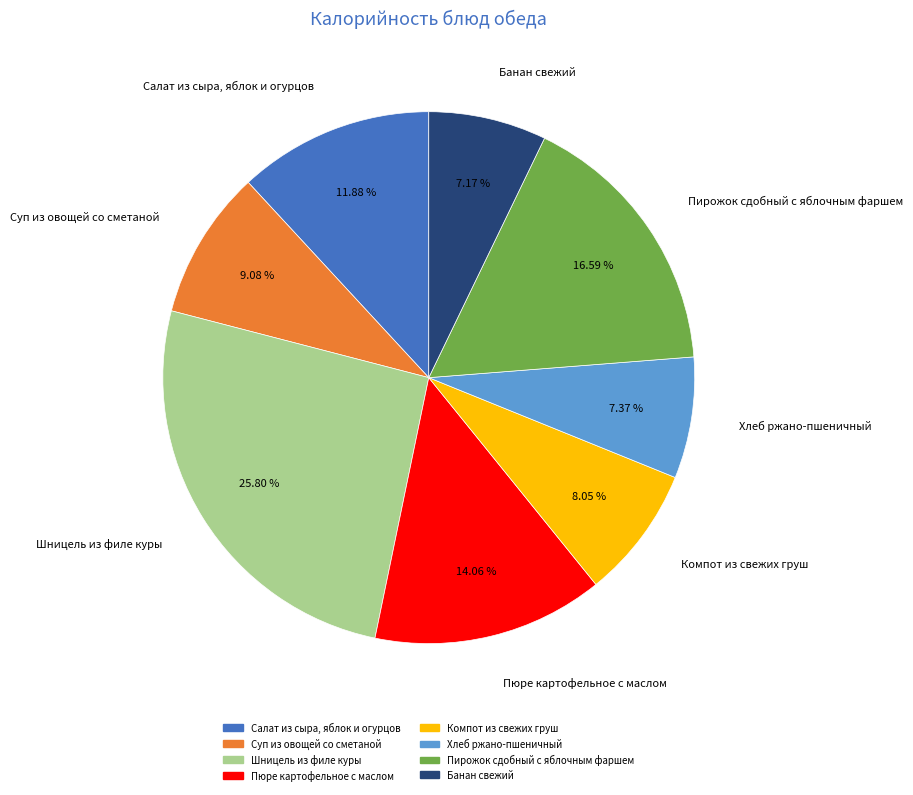

How many segments does this pie chart have?

8